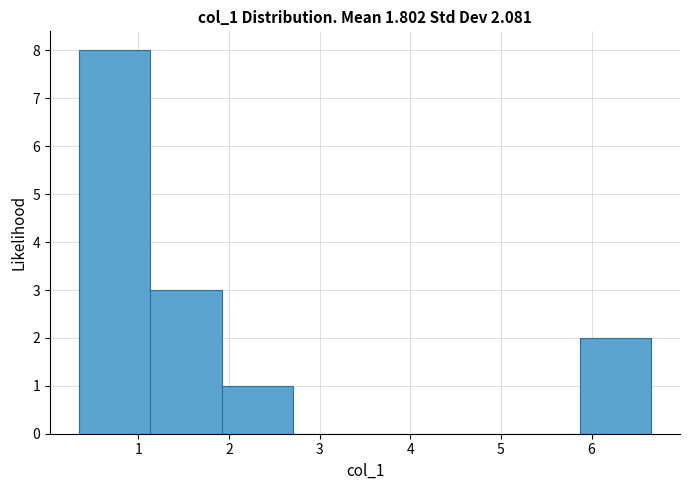

Reading left to right, list every bar in this chart as the range it spans on the x-axis followed by its height. Neither the bar edges nor the heights are printed on the chart, so give them approximately, as read against the axes.

0.34 to 1.13: 8
1.13 to 1.92: 3
1.92 to 2.71: 1
2.71 to 3.50: 0
3.50 to 4.29: 0
4.29 to 5.08: 0
5.08 to 5.87: 0
5.87 to 6.66: 2